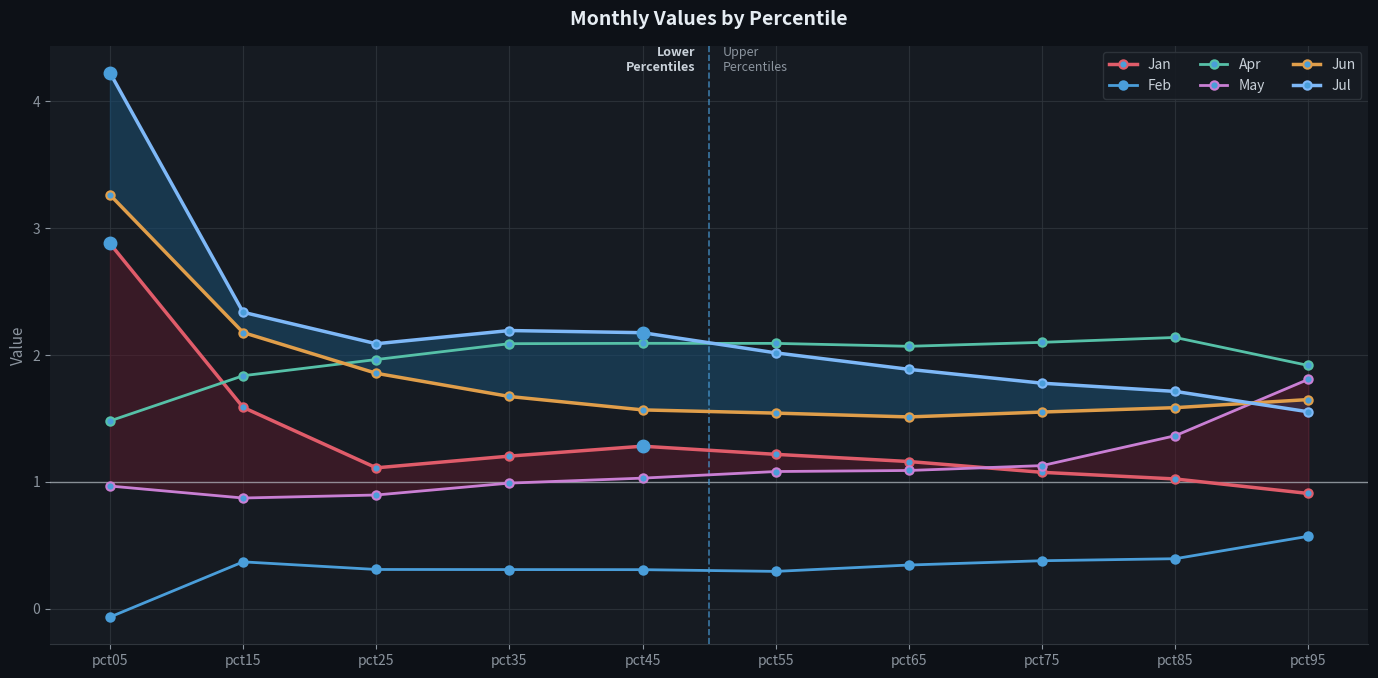

In Jun, how many points are lower than both neighbors (excluding endpoints)?

1